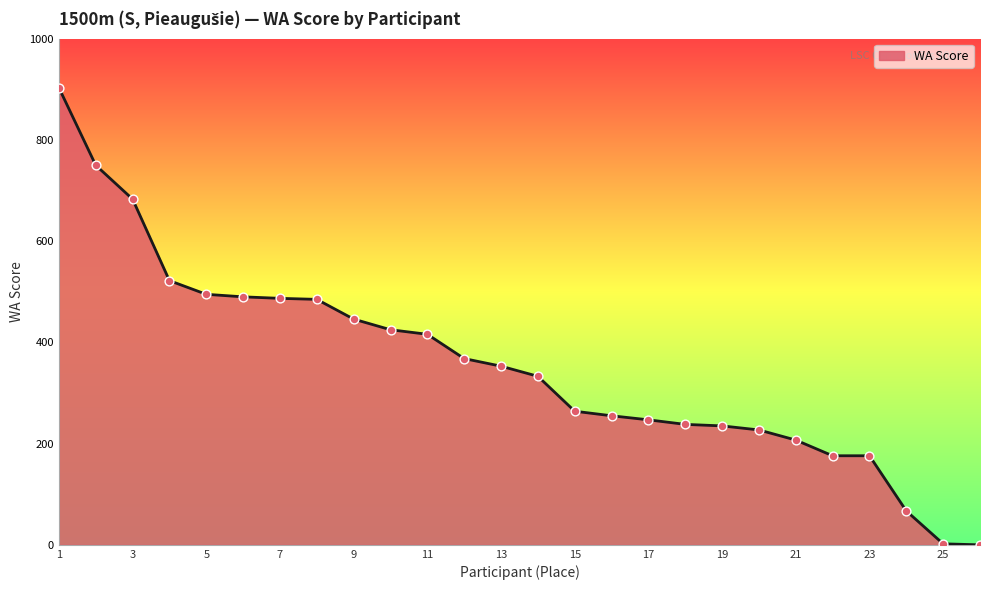

What is the maximum value shown in the chart?

903